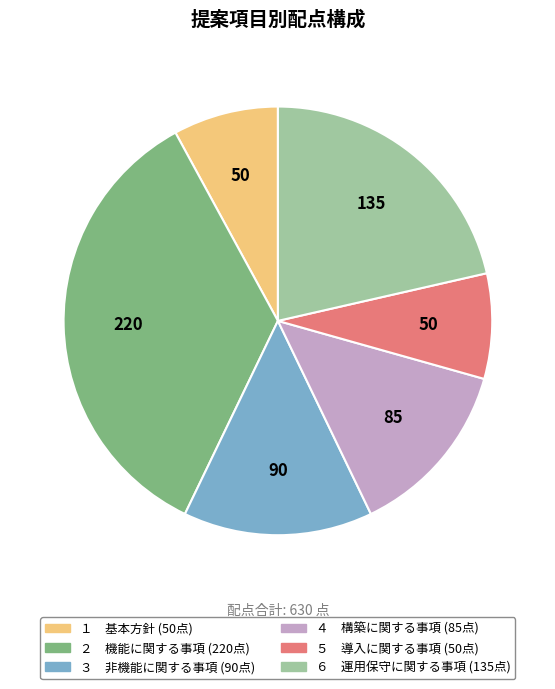

Which category has the biggest portion of the pie?

２ 機能に関する事項